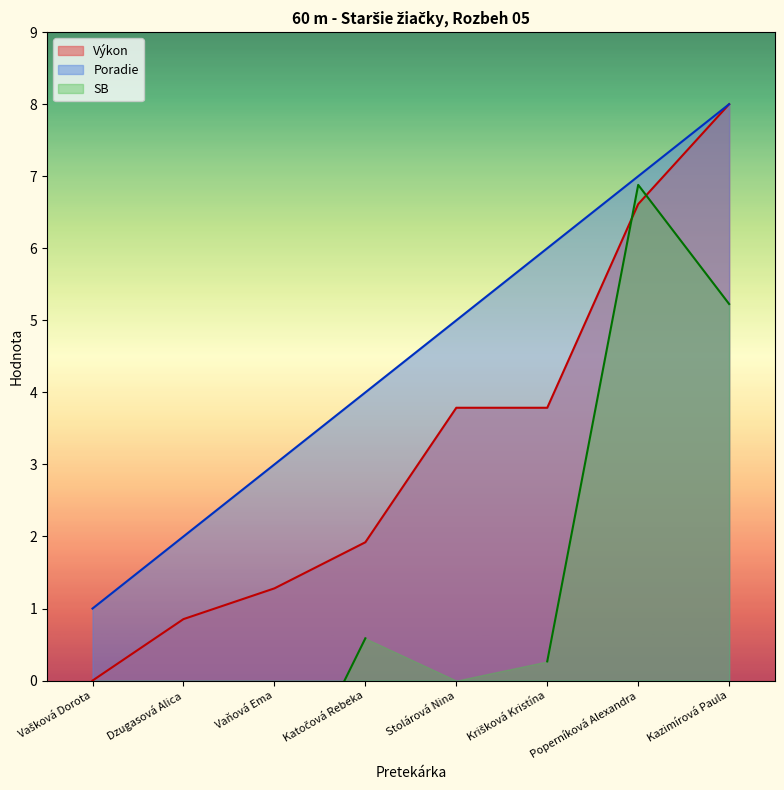

Is it true that Poradie equals 5.0 at Stolárová Nina?

True